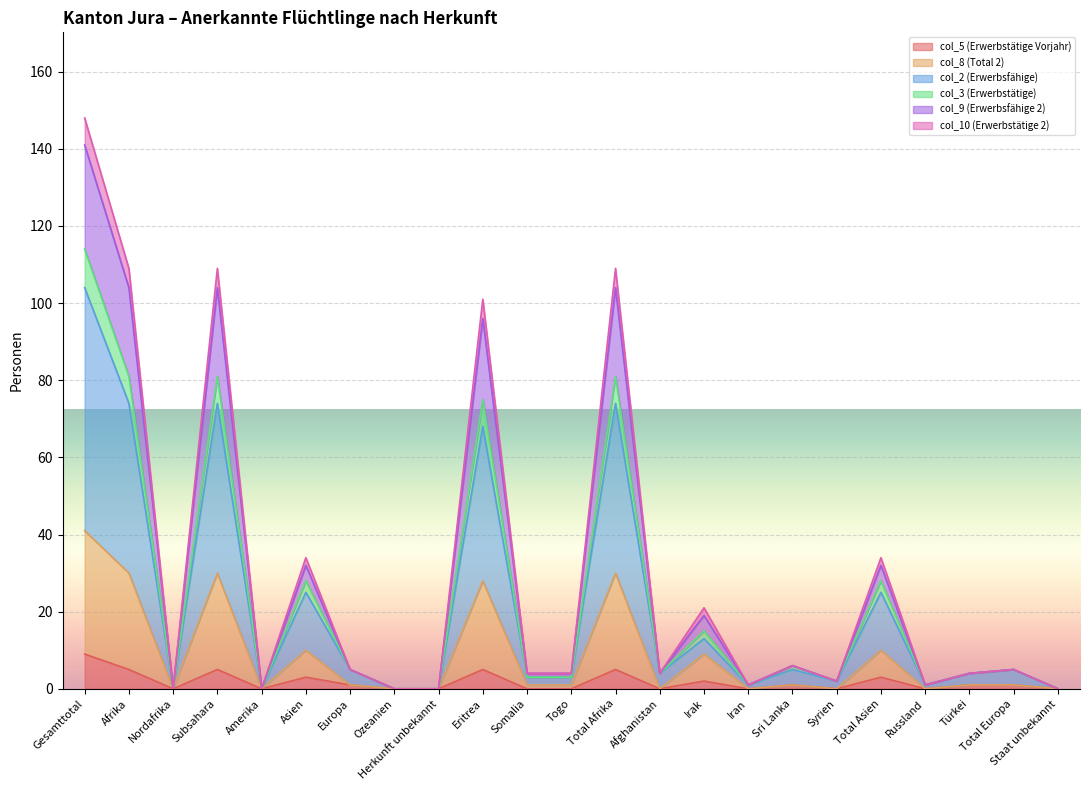

What is the average value of the col_10 (Erwerbstätige 2) series?

30